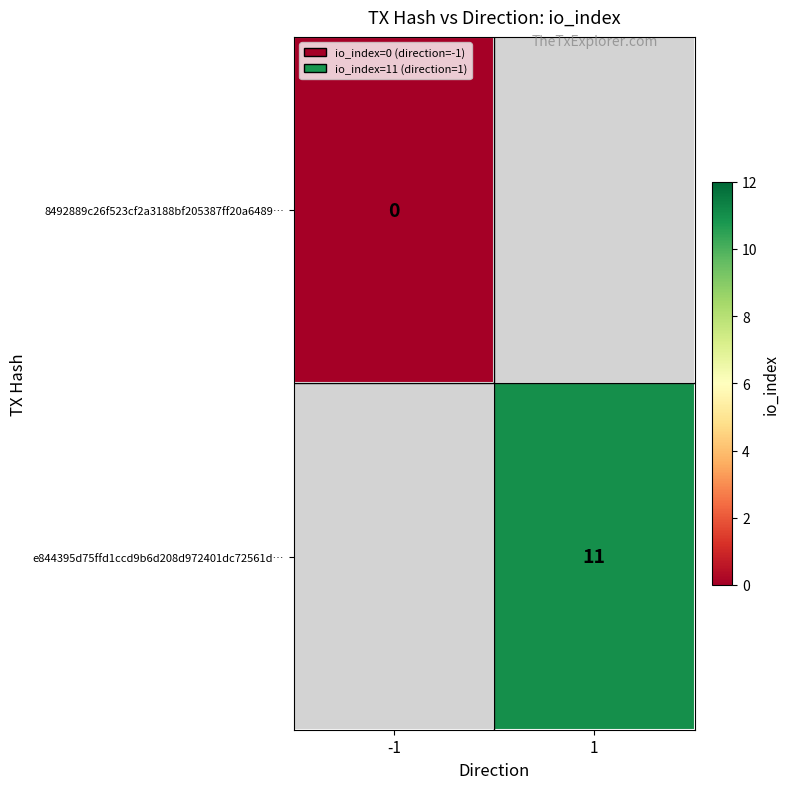

The value of e844395d75ffd1ccd9b6d208d972401dc72561d… at 1 is 11. True or false?

True